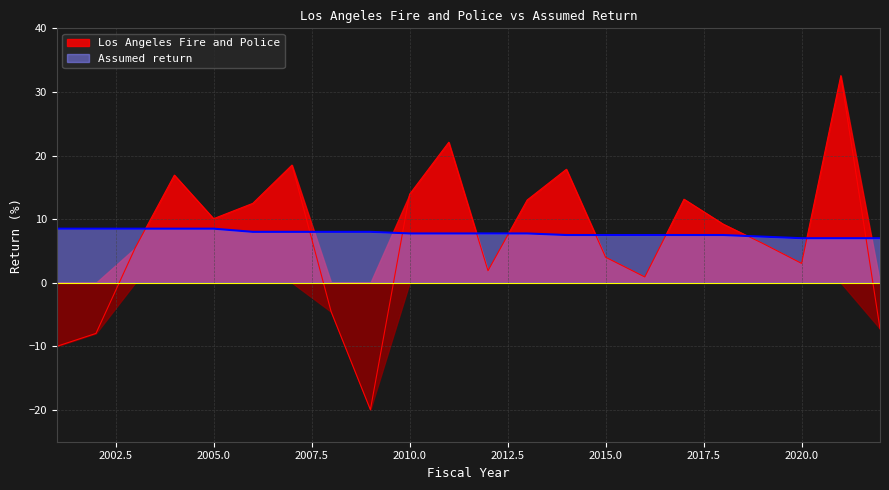

The value of Los Angeles Fire and Police at 2003 is 5.5. True or false?

True